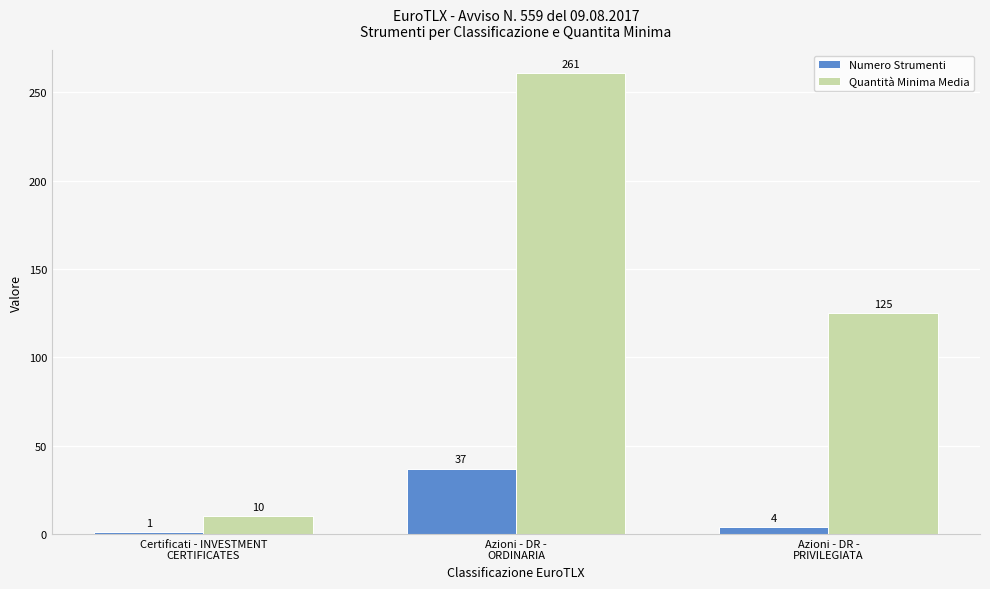

Is it true that Numero Strumenti equals 1.0 at Certificati - INVESTMENT
CERTIFICATES?

True